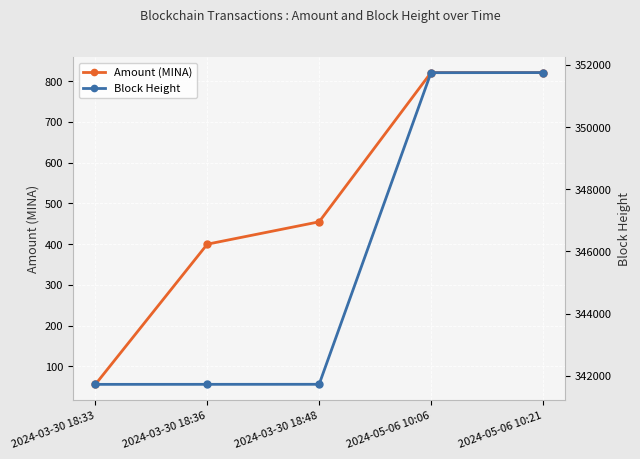

True or false: Amount (MINA) and Block Height intersect in this chart.

False